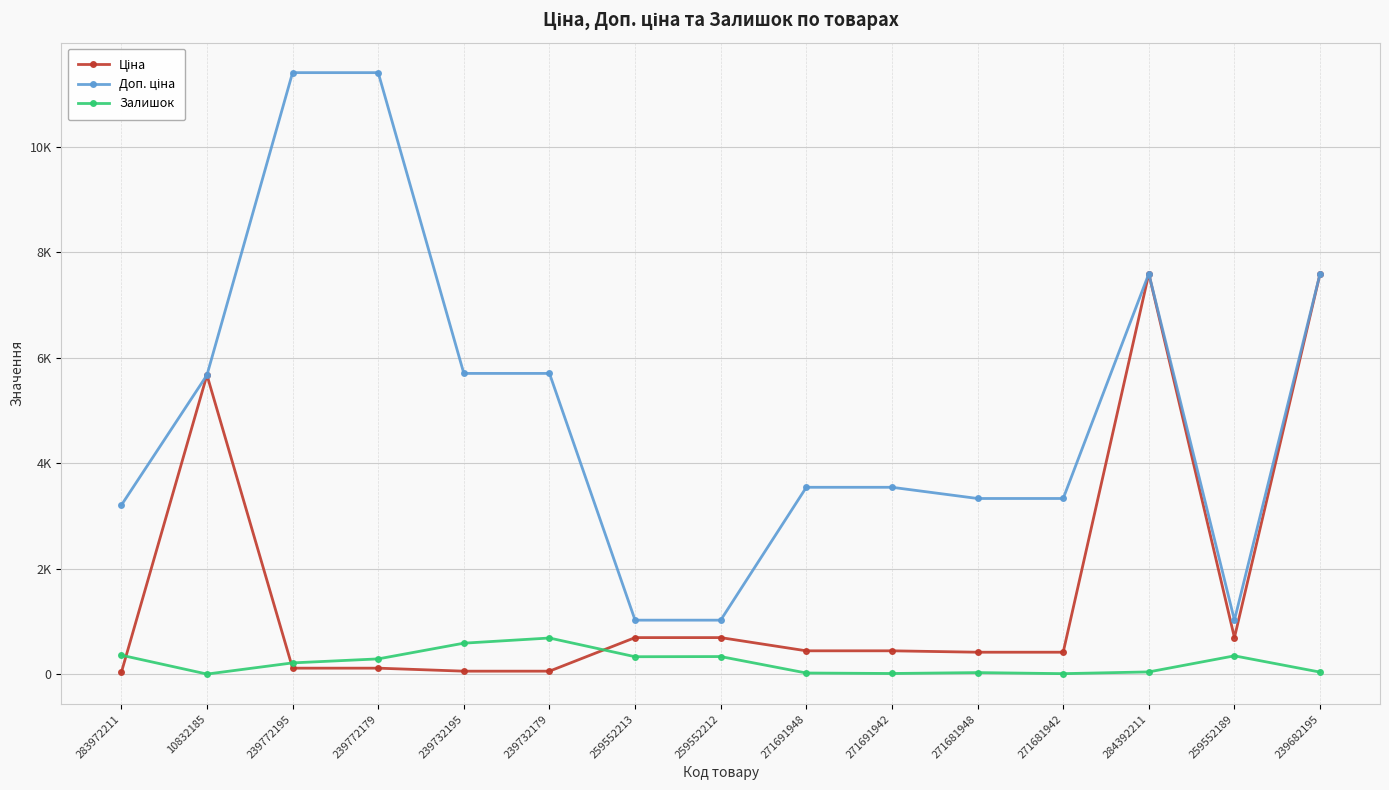

Is this an area chart (filled region under the line)?

No